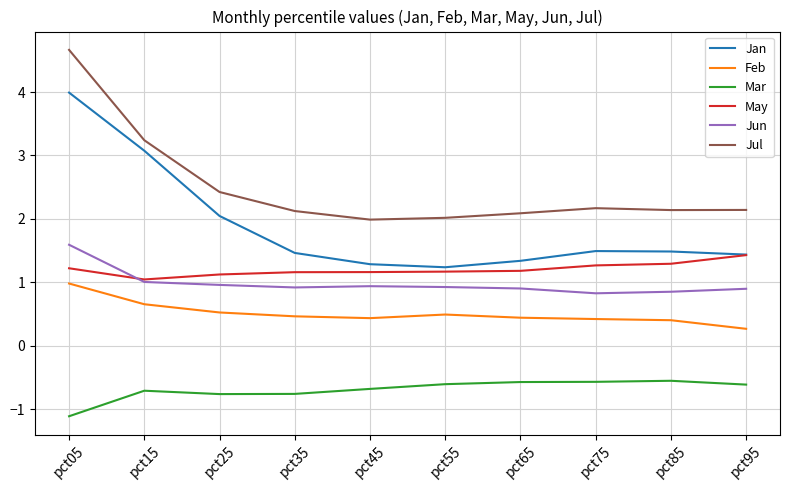

Does the chart have visible grid lines?

Yes